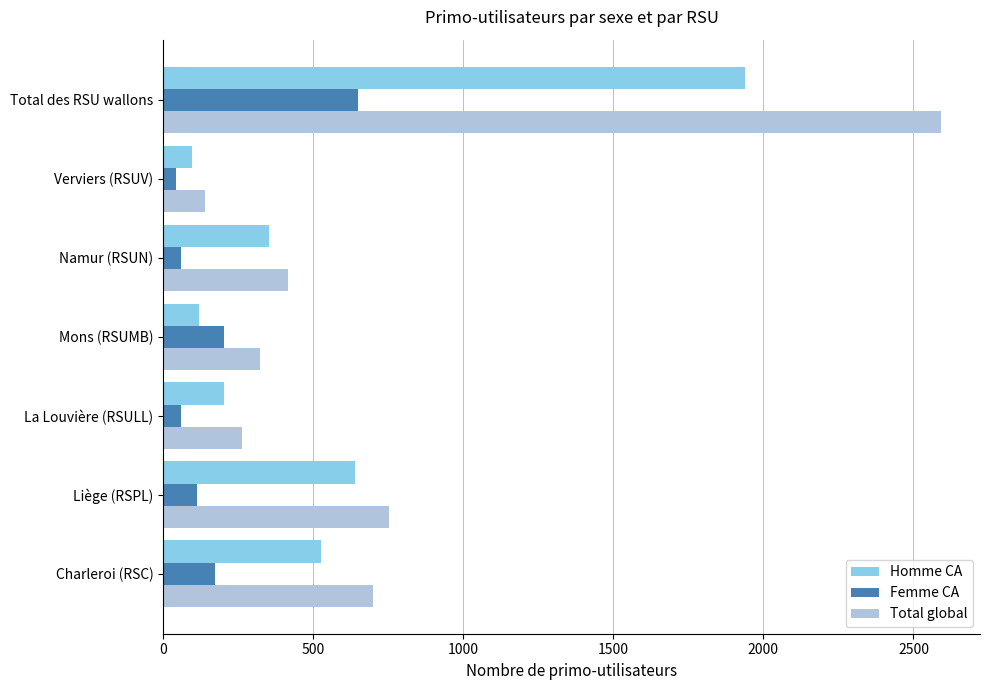

True or false: Total global has a value of 415 at Namur (RSUN).

True